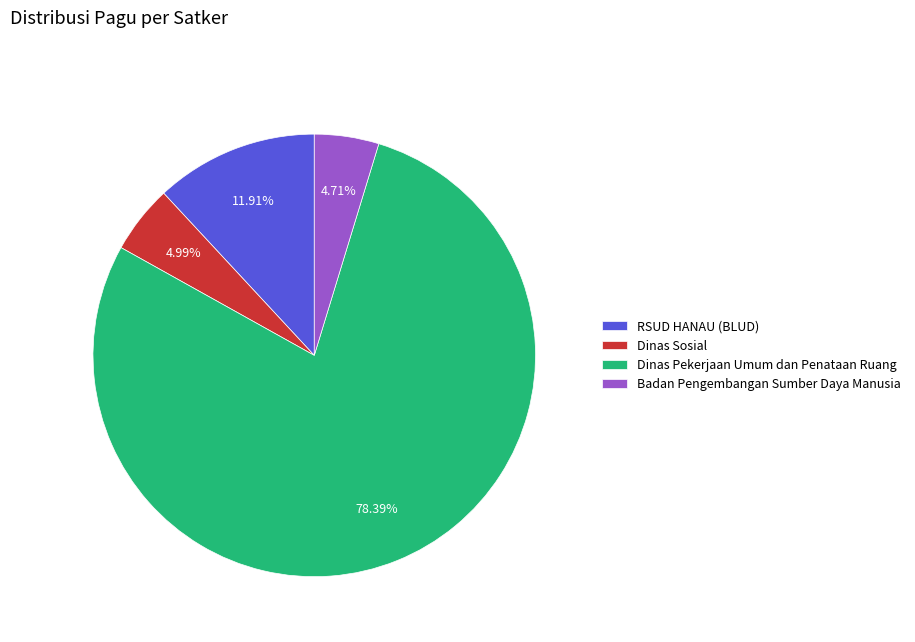

Does any single category account for the majority?

Yes